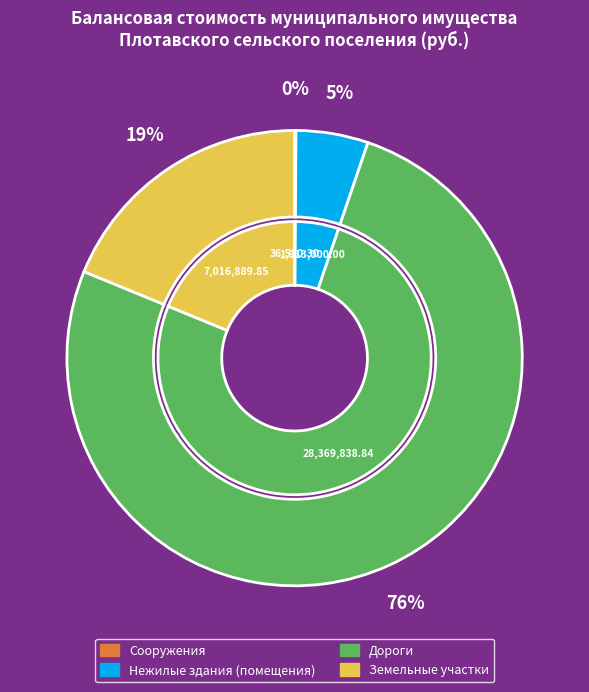

The Дороги slice represents 84% of the pie. True or false?

False